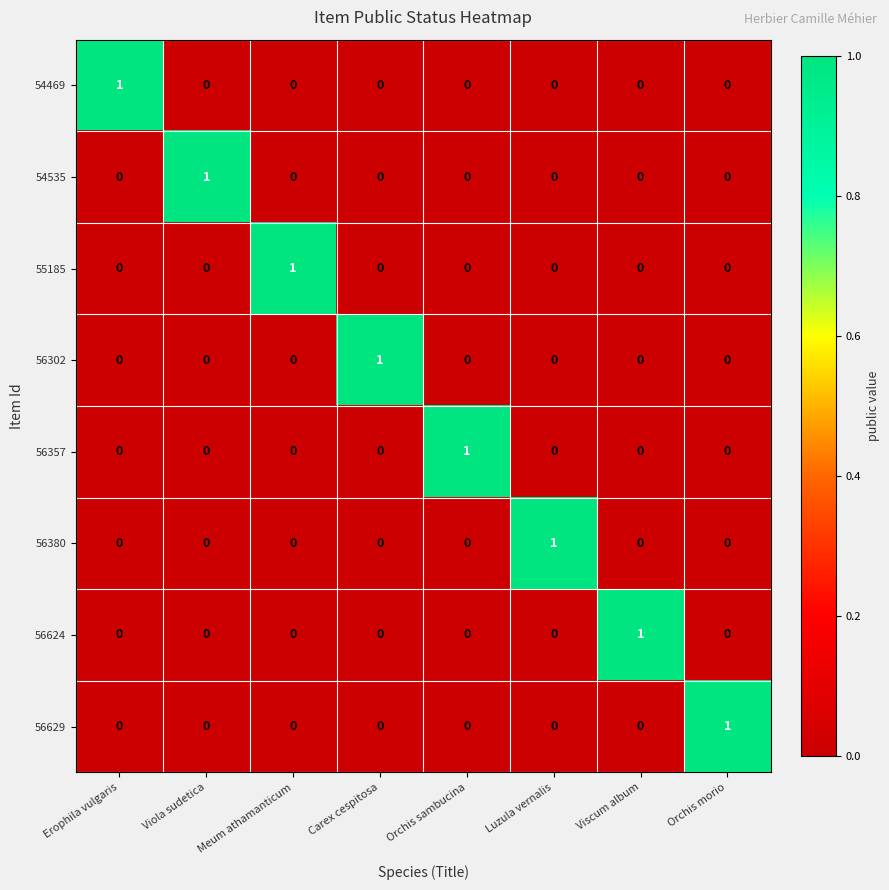

The 56629 series shows 1 at Luzula vernalis. True or false?

False